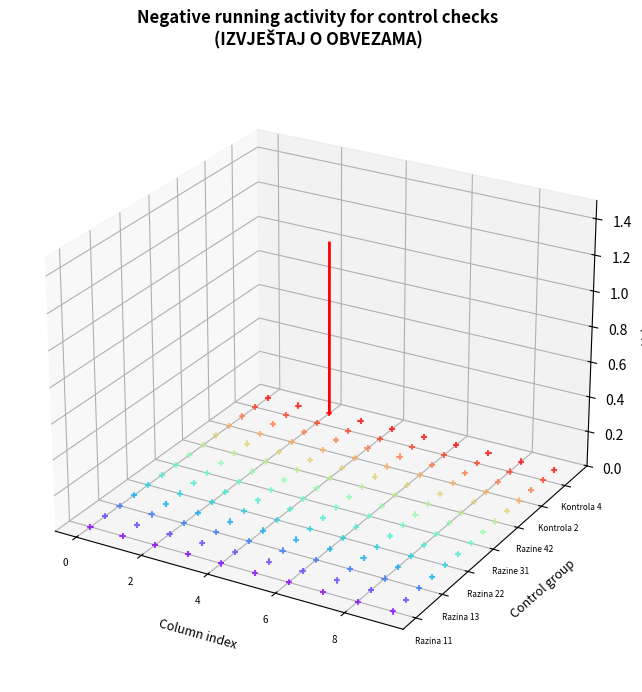

The Kontrola 1 series shows -0.0 at 5. True or false?

True